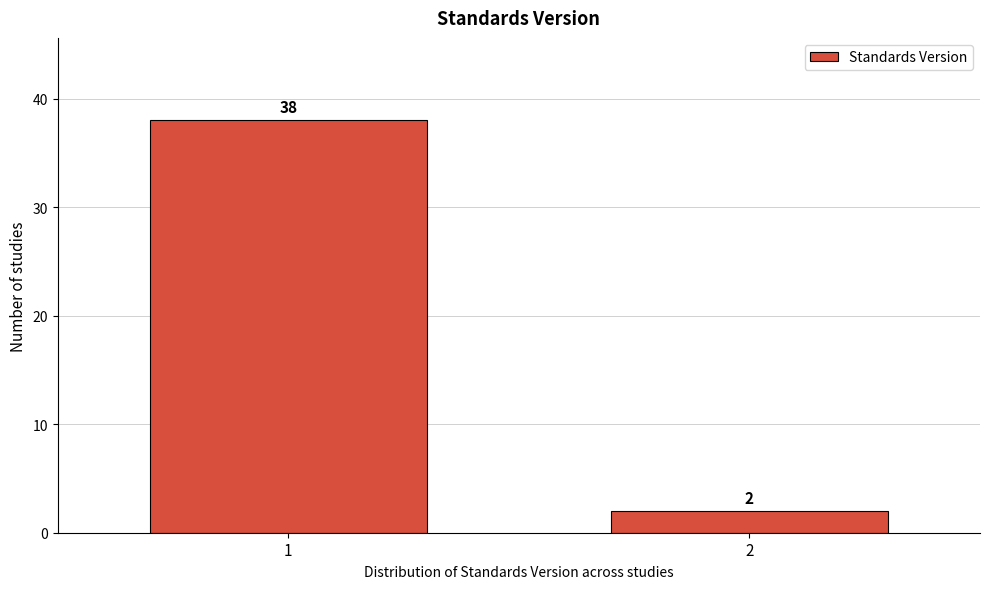

Reading right to left, what are all the values shown in this chart?

2	38